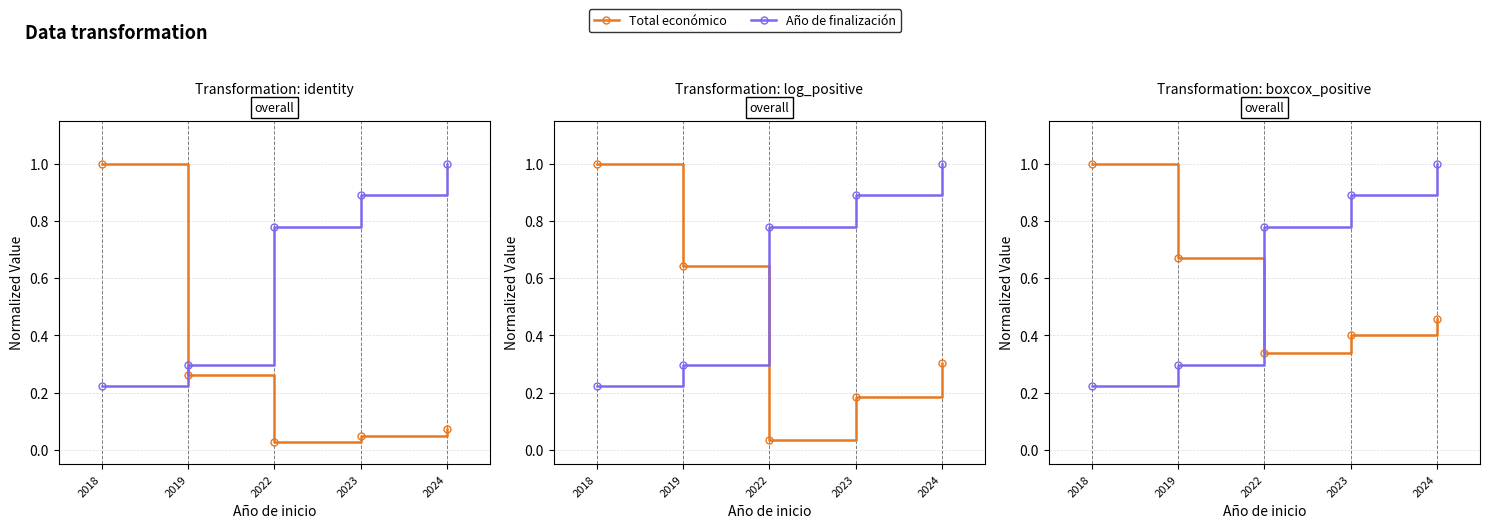

True or false: Total económico has a value of 0.4 at 2023.

True